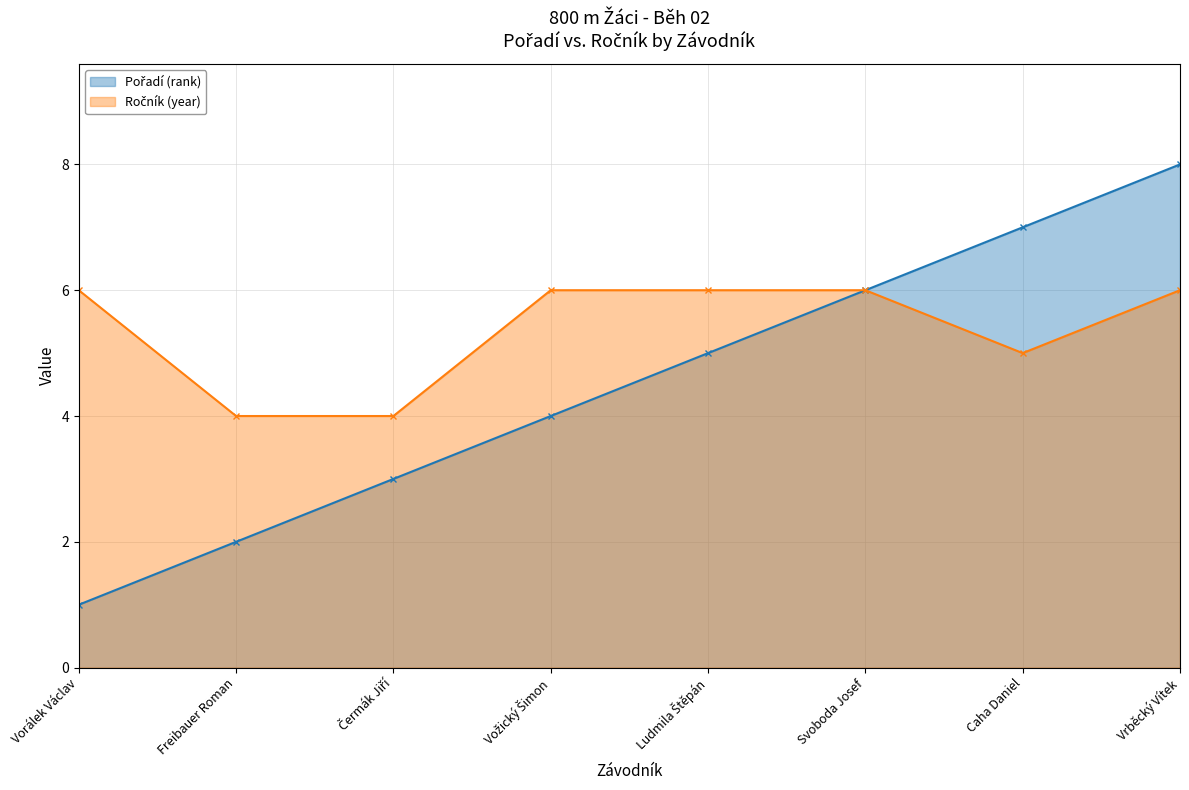

Which series changed the most between Freibauer Roman and Čermák Jiří?

Pořadí (rank)